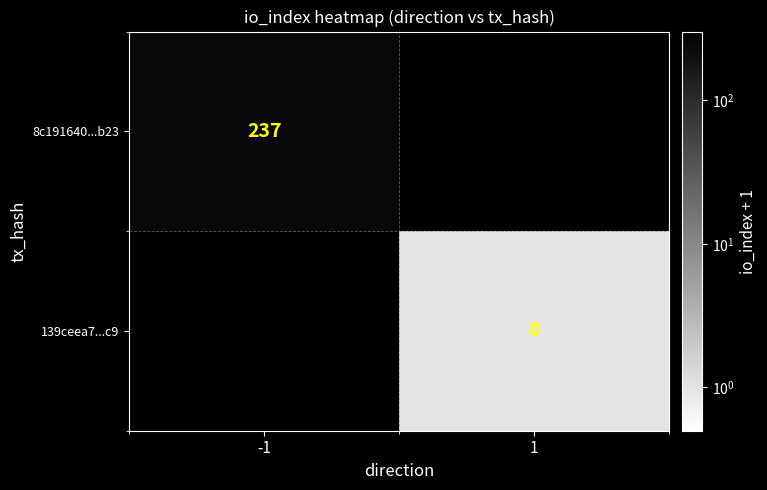

True or false: 8c191640...b23 has a value of 237 at -1.

True